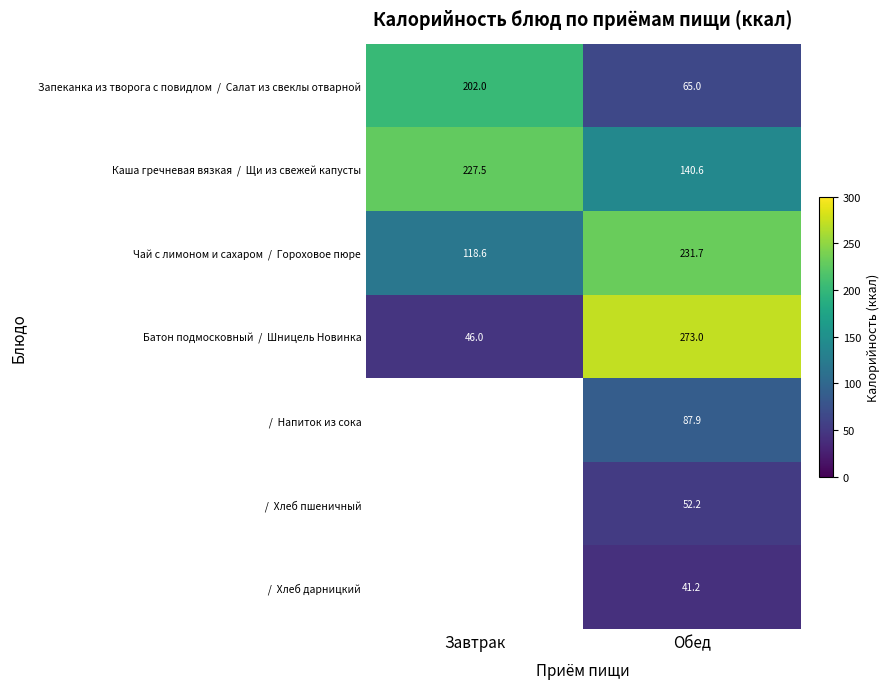

What is the total value across all series at Обед?

891.6